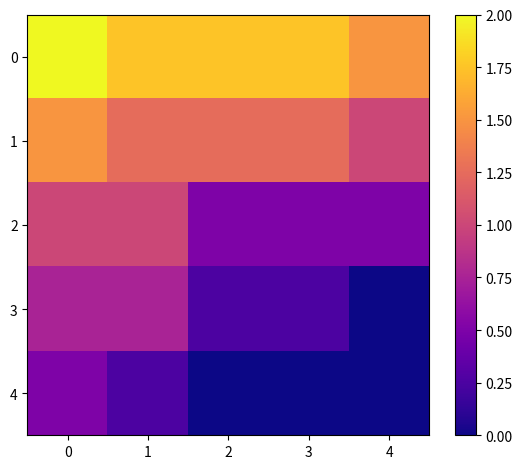

What is the total value across all series at 3?

3.8